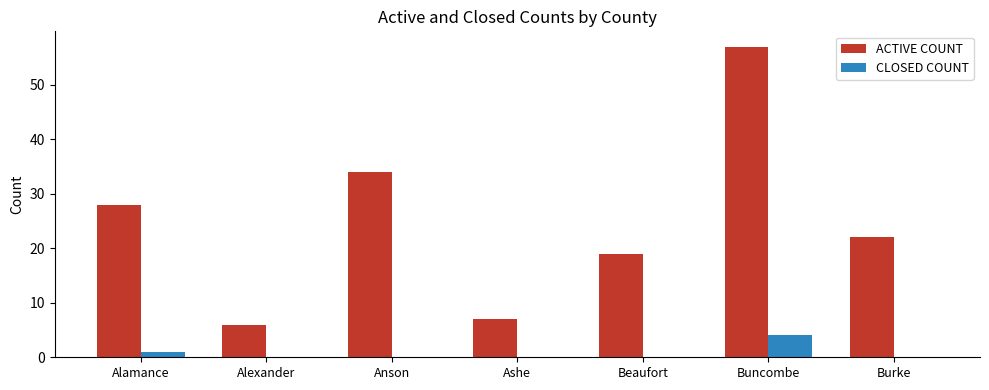

At which category is the sum across all series the highest?

Buncombe